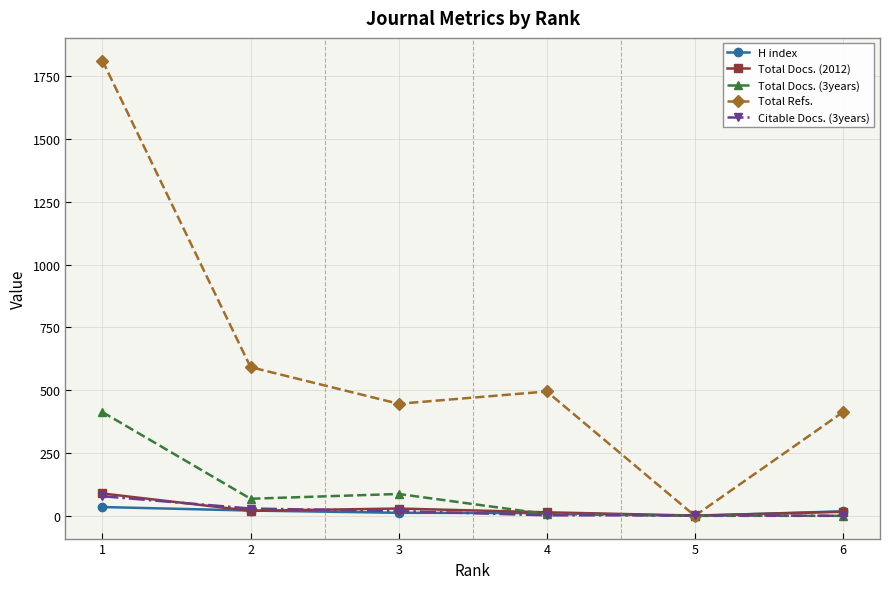

Between 1 and 4, which series saw the biggest shift?

Total Refs.